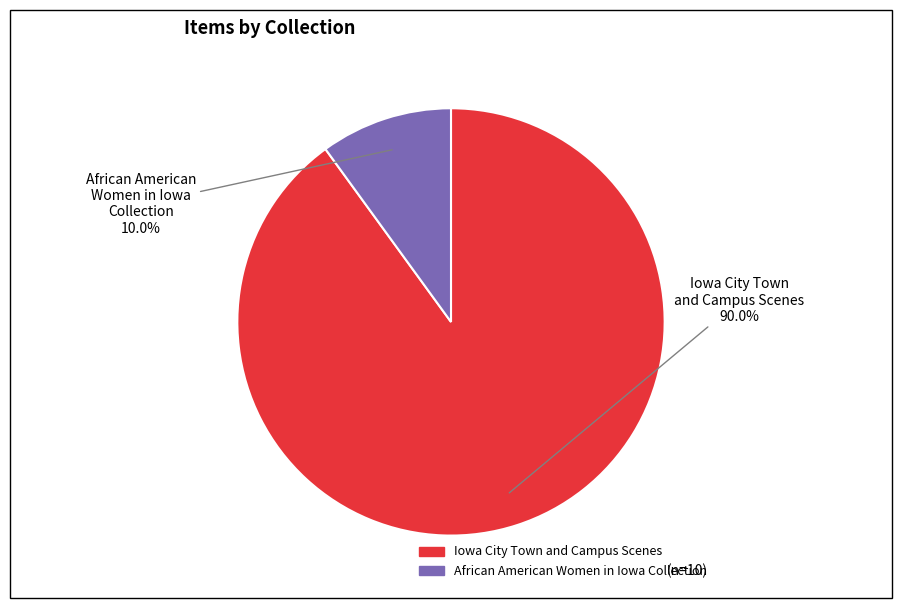

Is there a majority slice in this chart?

Yes